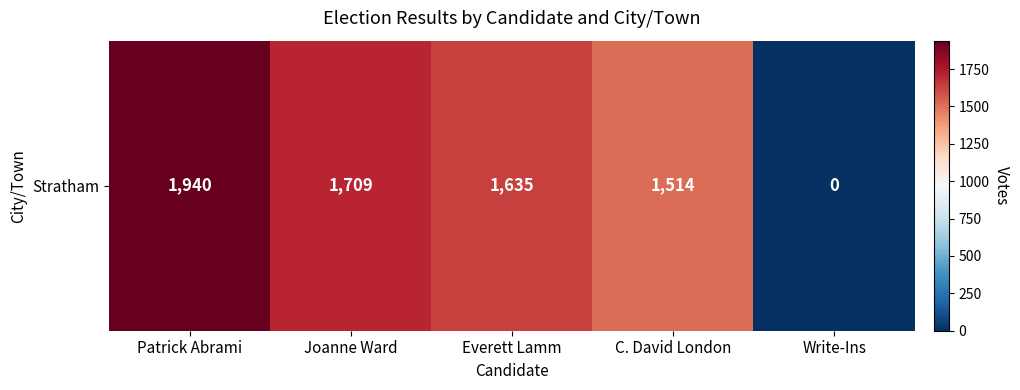

List the labels in order of value, largest first.

Patrick Abrami, Joanne Ward, Everett Lamm, C. David London, Write-Ins